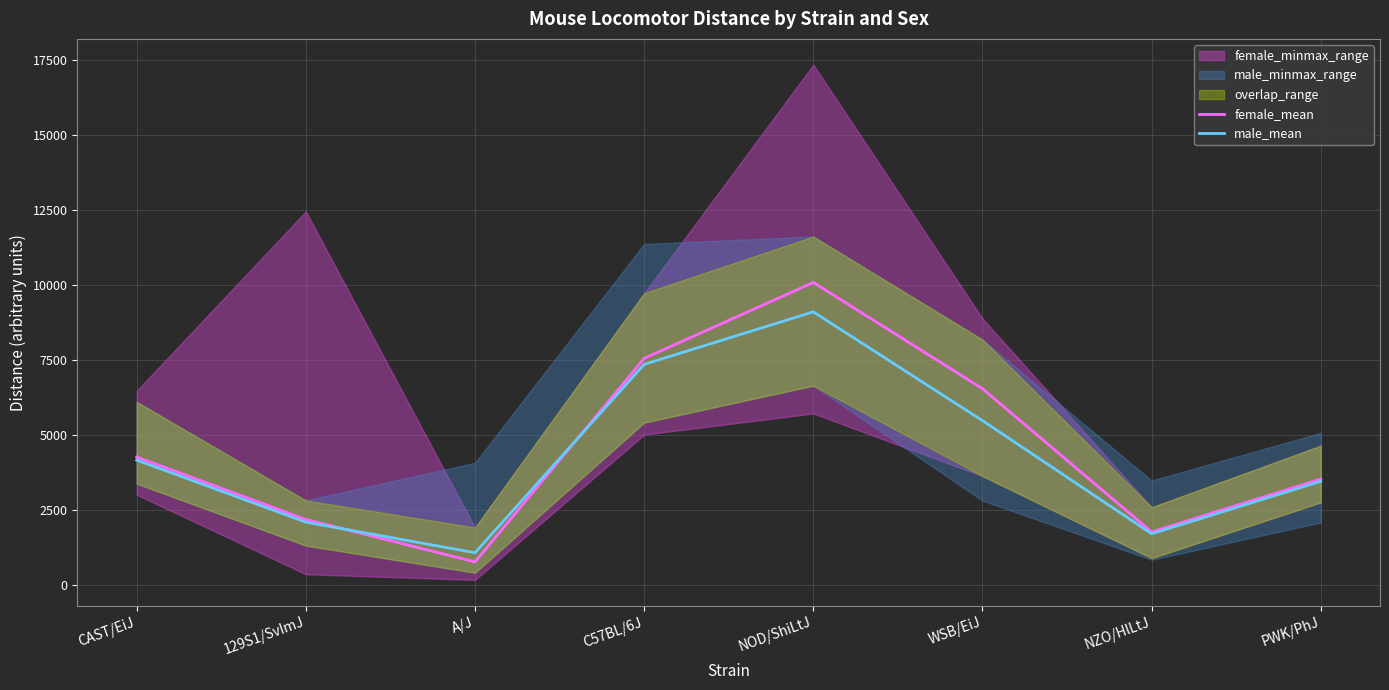

At which label does male_mean reach its minimum?

A/J